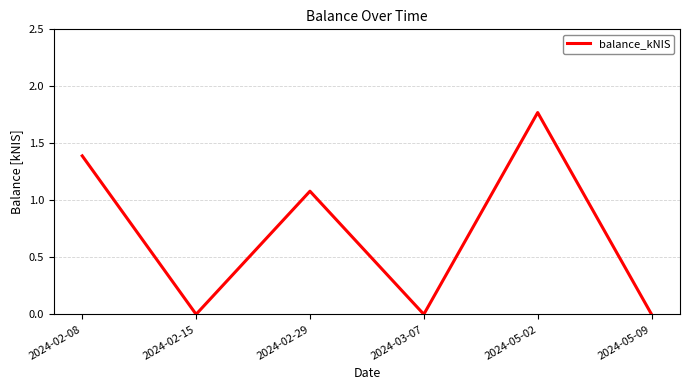

True or false: the data shows -0.8 at 2024-05-09.

False